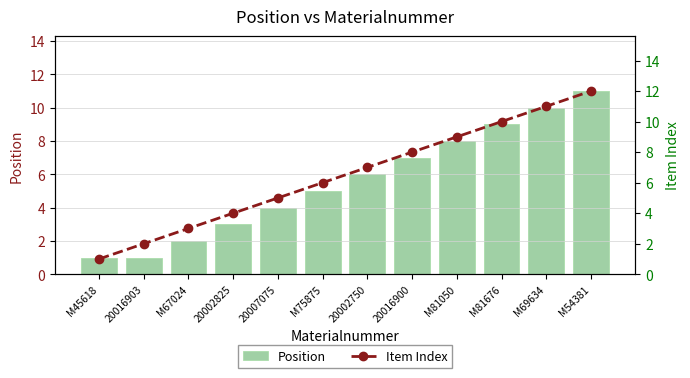

The Item Index series shows 4 at 20002825. True or false?

True